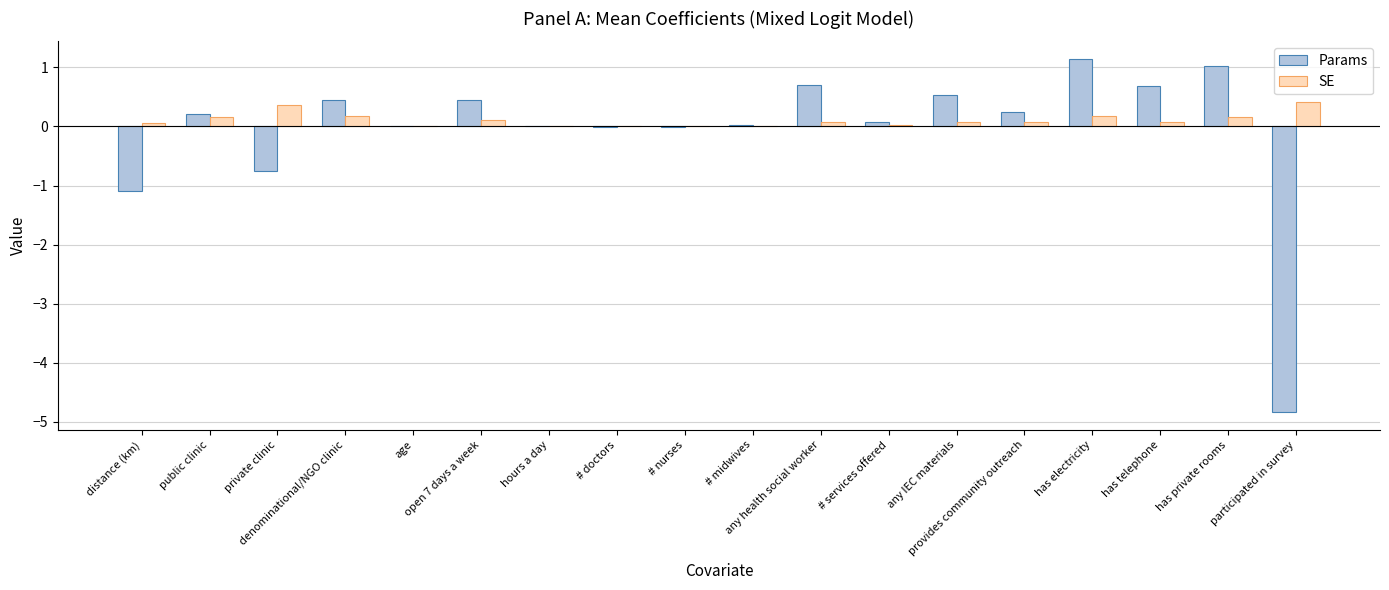

Count the number of data series in this chart.

2